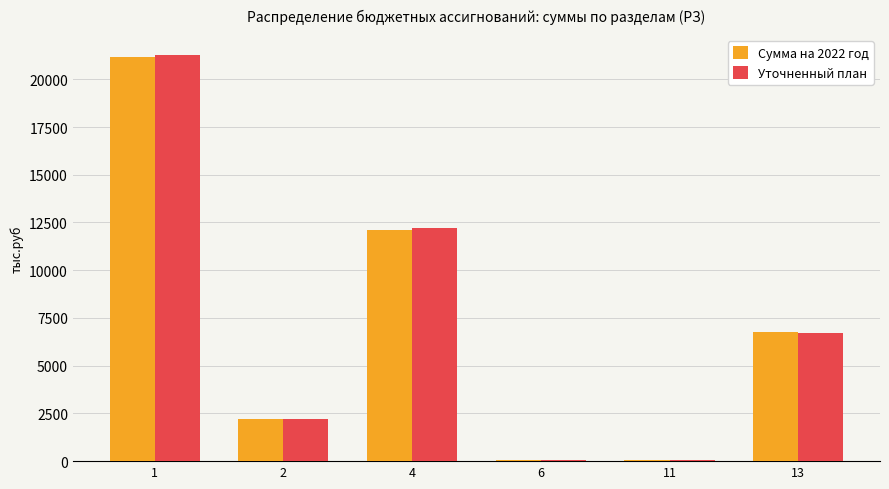

Count the number of data series in this chart.

2